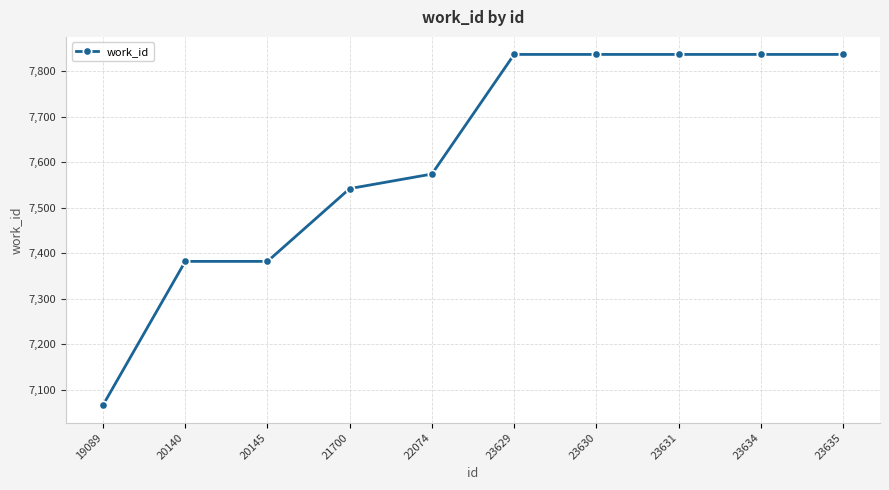

What is the value of the 4th point from the left?

7542